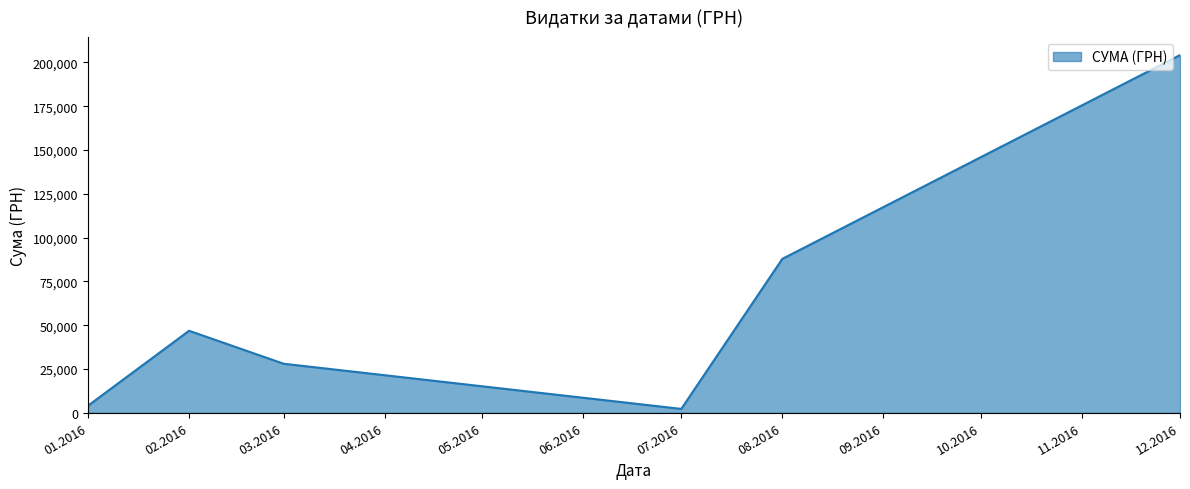

The value at 02.2016 is 46811.0. True or false?

True